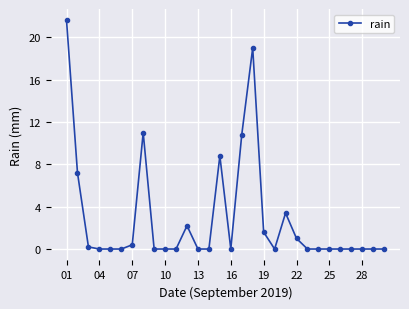

Reading right to left, transcribe all the data shown in this chart.

0.0	0.0	0.0	0.0	0.0	0.0	0.0	0.0	1.0	3.4	0.0	1.6	19.0	10.8	0.0	8.8	0.0	0.0	2.2	0.0	0.0	0.0	11.0	0.4	0.0	0.0	0.0	0.2	7.2	21.6